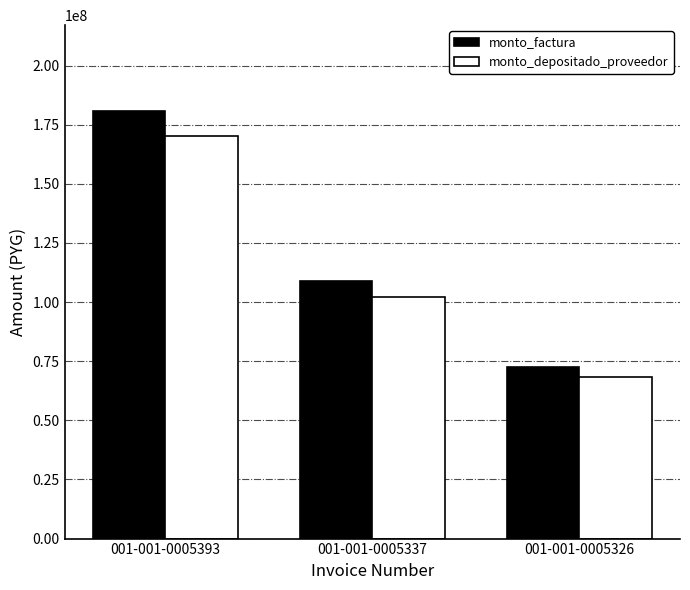

List the labels in order of monto_factura value, largest first.

001-001-0005393, 001-001-0005337, 001-001-0005326